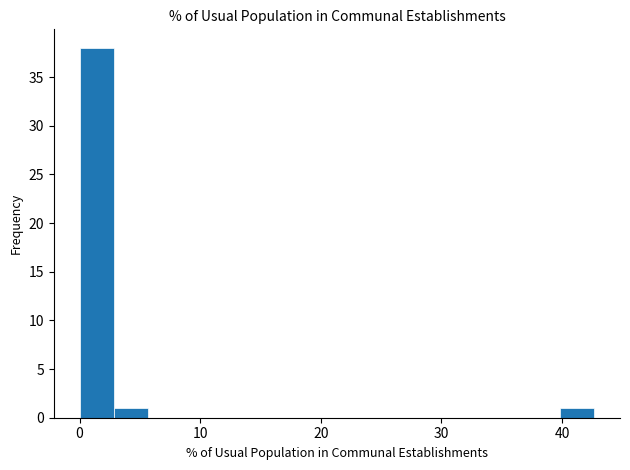

Around what value on the x-axis is the tallest bar? Give the approximate position of its centre, as read against the axis.

1